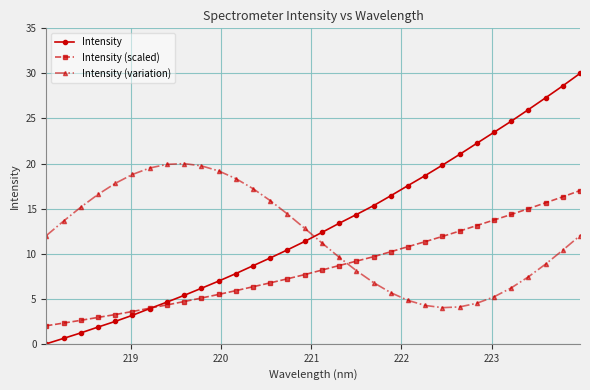

Which series has the widest spread of values?

Intensity